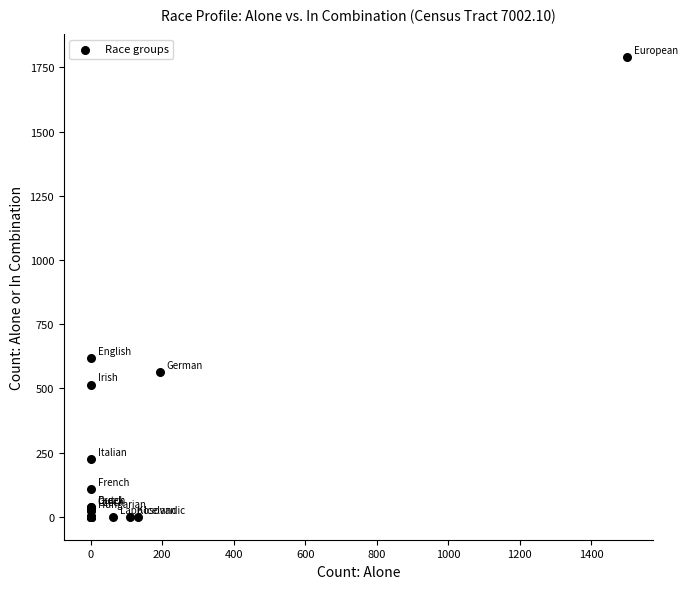

What Y value in the scatter plot is closest to 894?

617